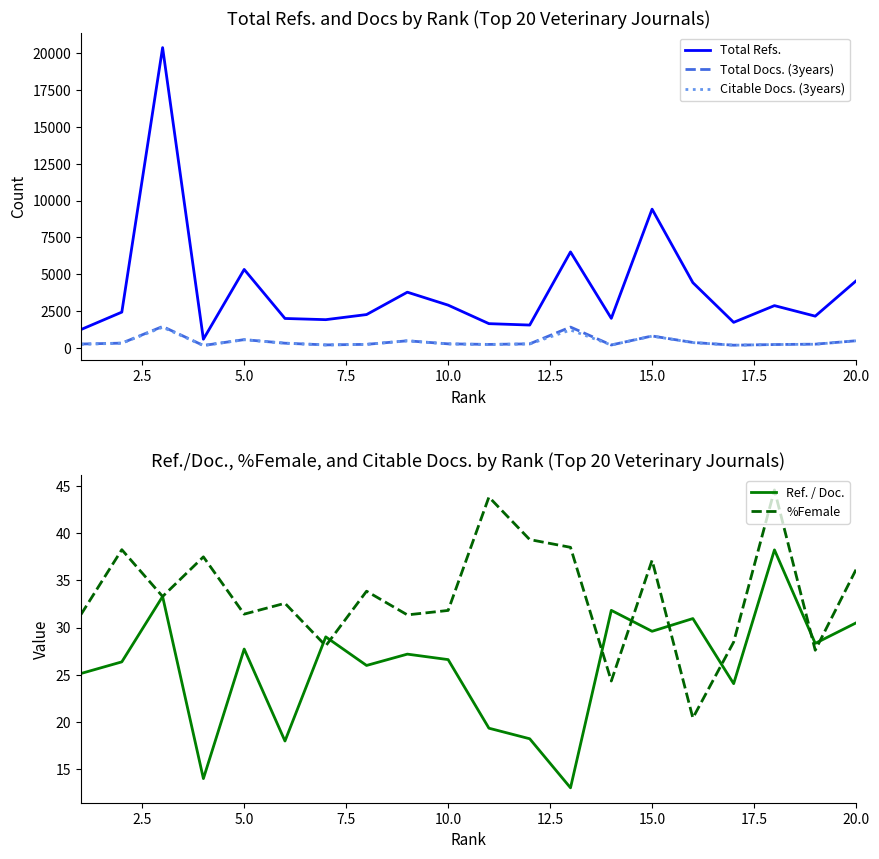

True or false: Total Docs. (3years) and Ref. / Doc. intersect in this chart.

False